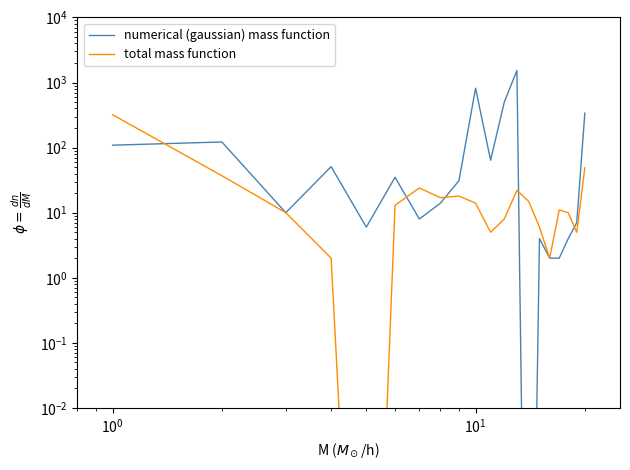

What is the difference between the maximum and minimum values in the total mass function series?

320.0